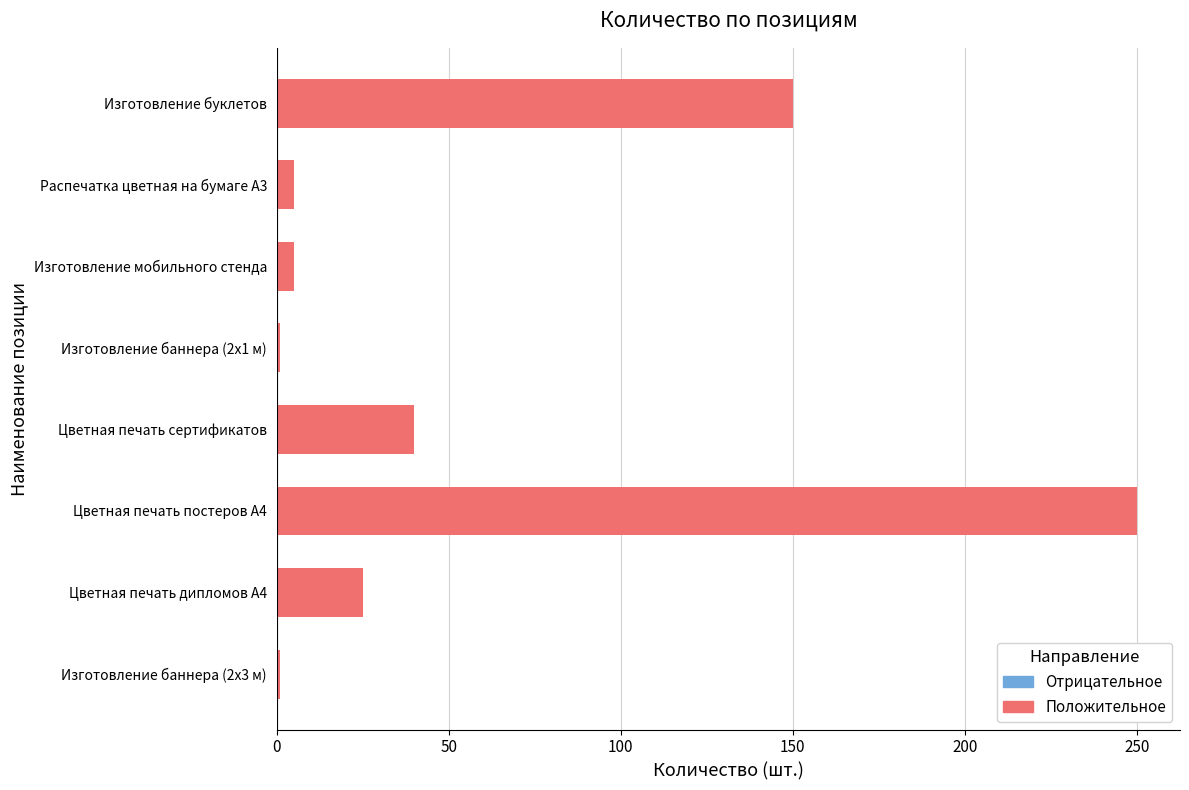

What is the greatest value displayed?

250